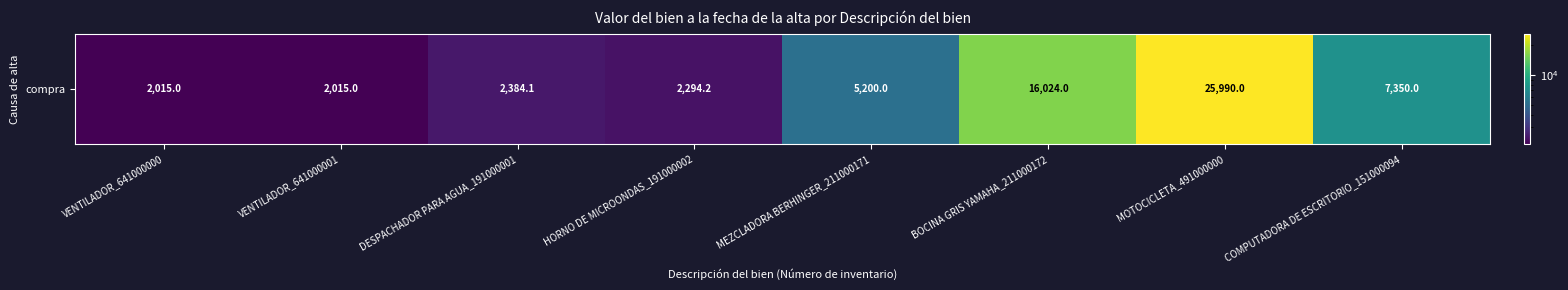

Which category has the highest value across all series?

MOTOCICLETA_491000000